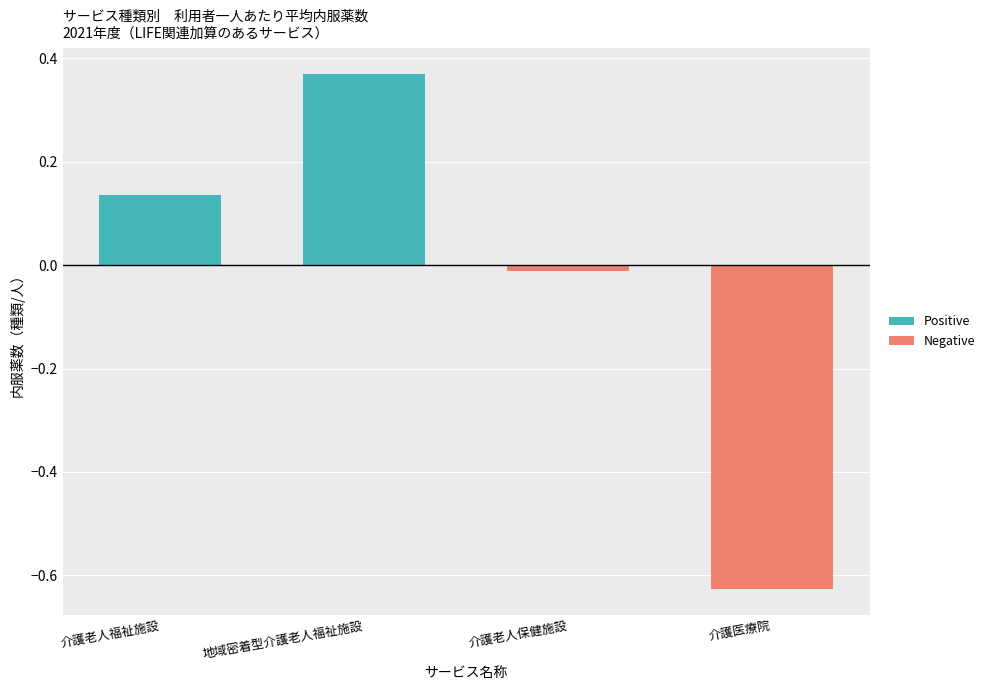

How many positive values does the Positive series have?

2